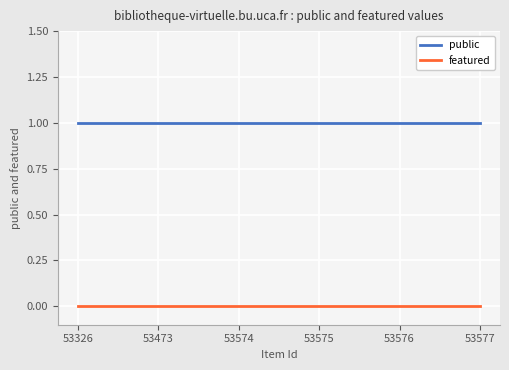

True or false: featured has a value of 0 at 53326.

True